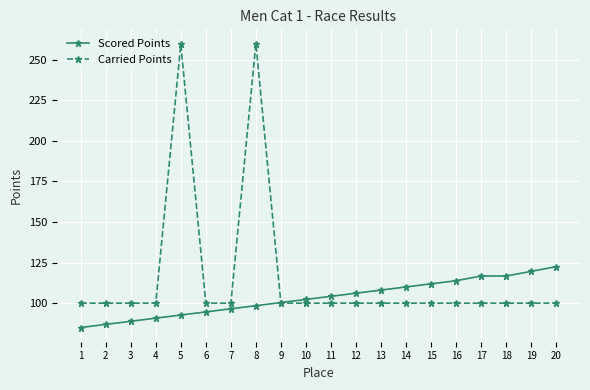

What are all the series names shown in the legend?

Scored Points, Carried Points